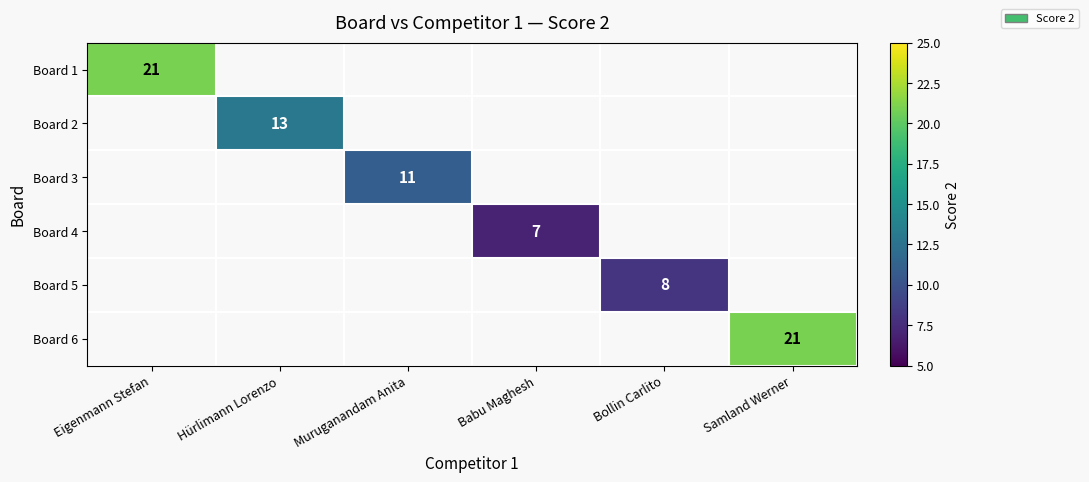

How many values in Board 2 are above zero?

1